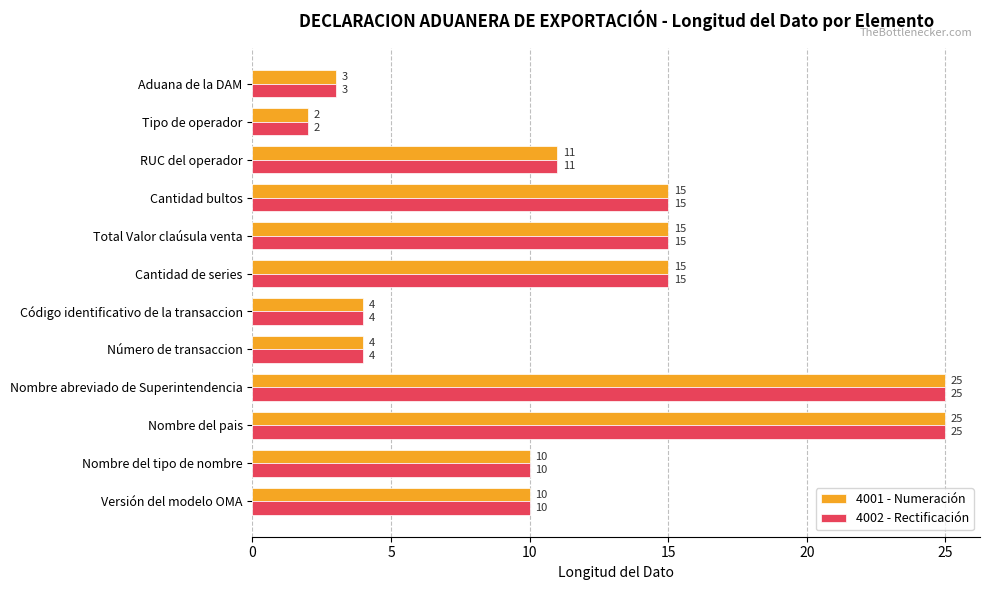

What is the sum of all 4002 - Rectificación values?

139